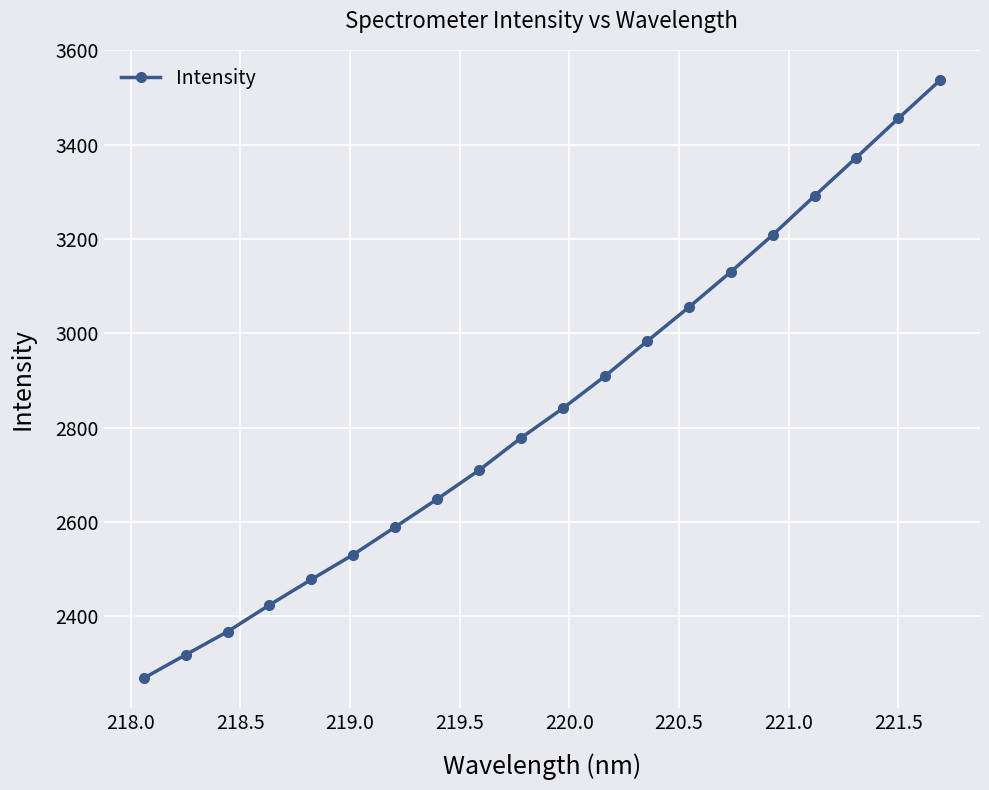

True or false: there are more than 2 points higher than both neighbors.

False